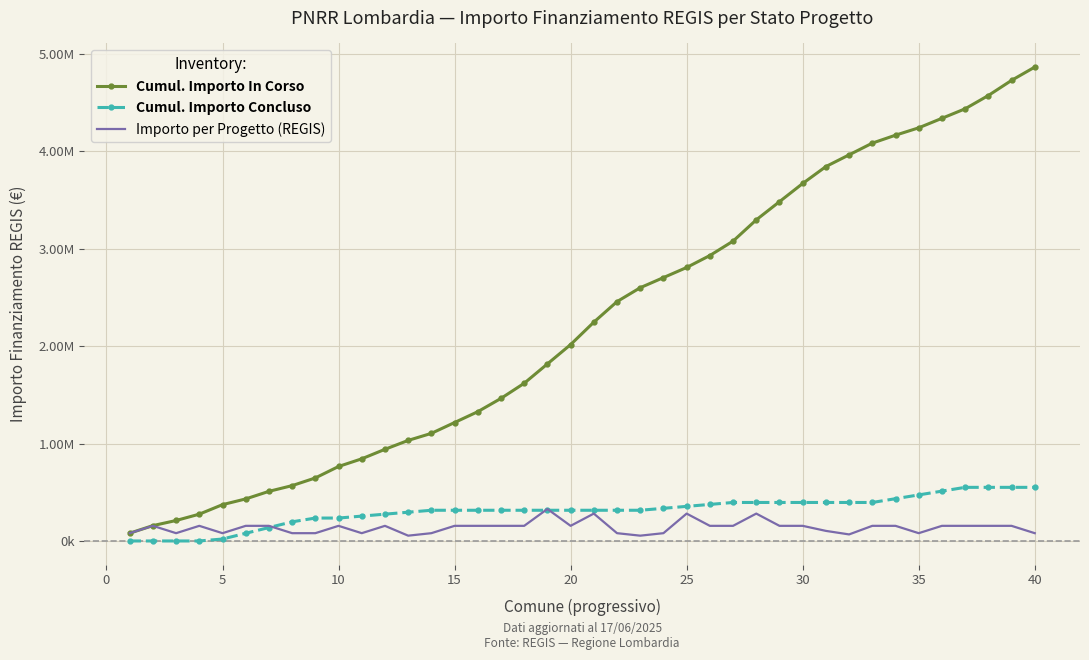

What is the sum of all Cumul. Importo In Corso values?

89872891.5